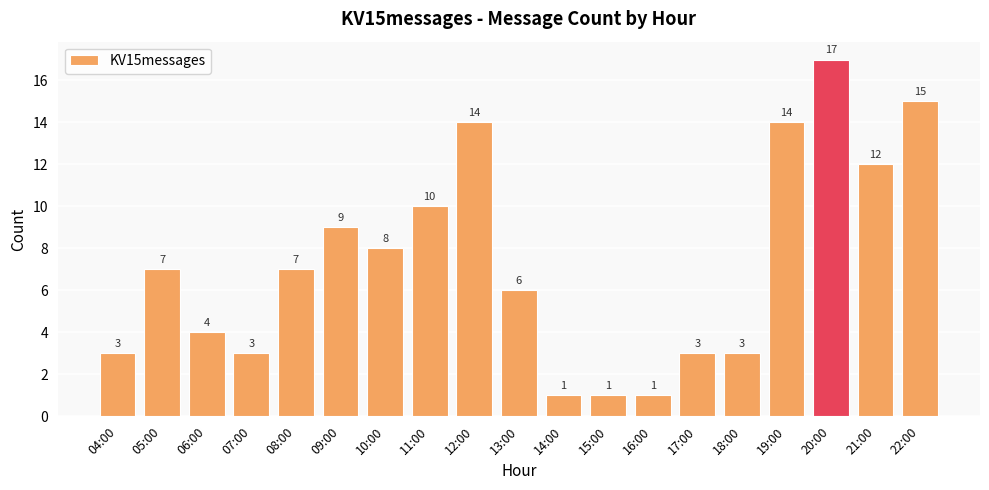

What is the greatest value displayed?

17